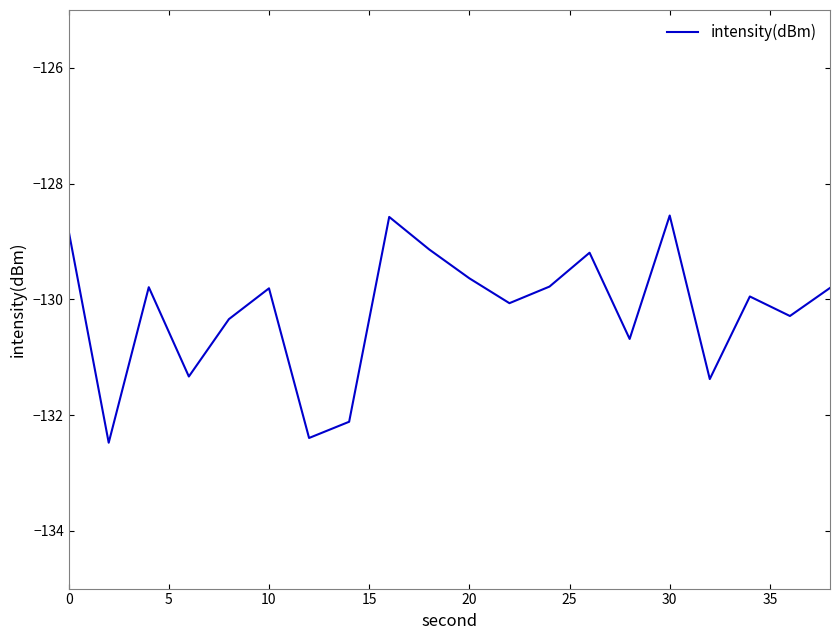

What is the greatest value displayed?

-128.6